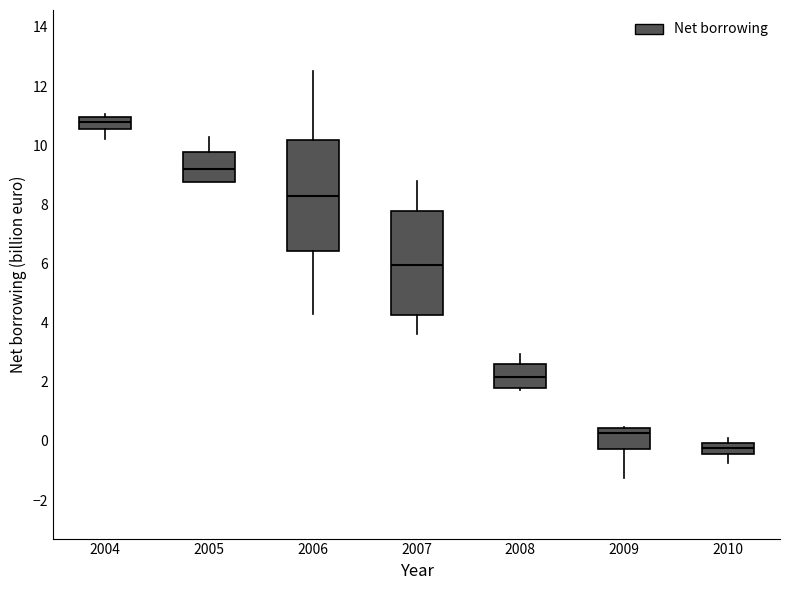

Reading left to right, transcribe this box plot: for each box, give where its median line is, the range the box spans, and where its two whiskers end, as read against the y-axis. The values are not printed on the chart, so give them approximately, as read against the axis.

2004: median 10.8, box 10.6 to 11.0, whiskers 10.2 to 11.0 (just above the box's upper edge)
2005: median 9.2, box 8.8 to 9.8, whiskers 8.8 to 10.2
2006: median 8.2, box 6.4 to 10.2, whiskers 4.2 to 12.6
2007: median 6.0, box 4.2 to 7.8, whiskers 3.6 to 8.8
2008: median 2.2, box 1.8 to 2.6, whiskers 1.8 to 3.0
2009: median 0.2, box -0.2 to 0.4, whiskers -1.2 to 0.4
2010: median -0.2, box -0.4 to 0.0, whiskers -0.8 to 0.0 (just above the box's upper edge)